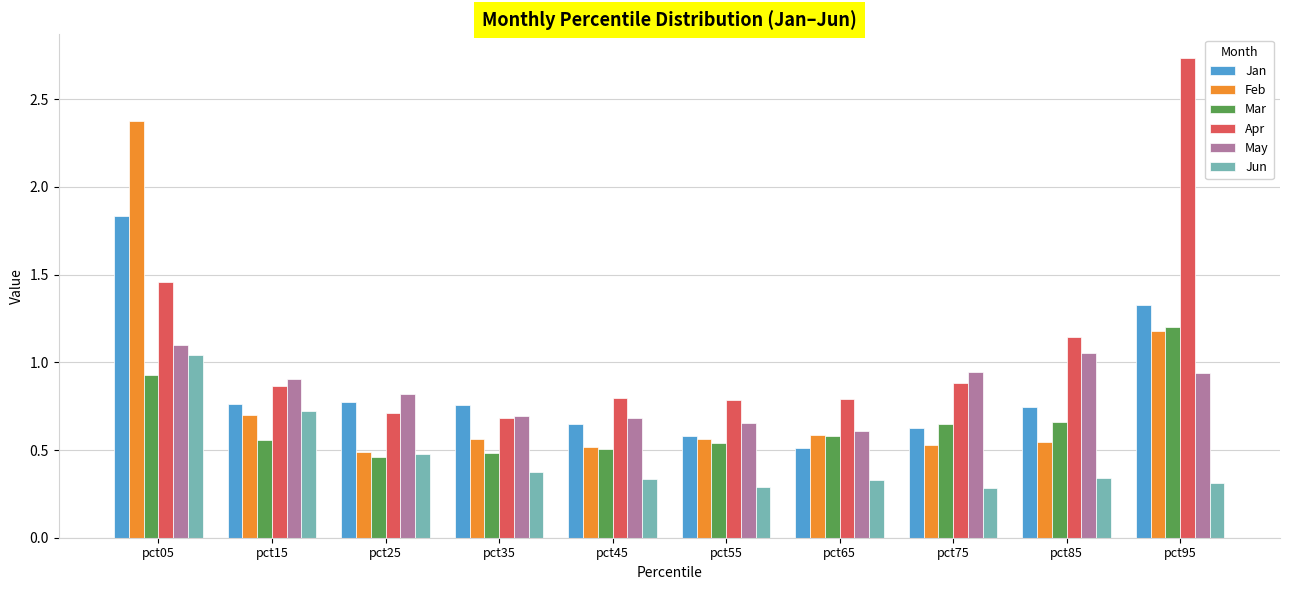

Which category has the highest value in the Jun series?

pct05